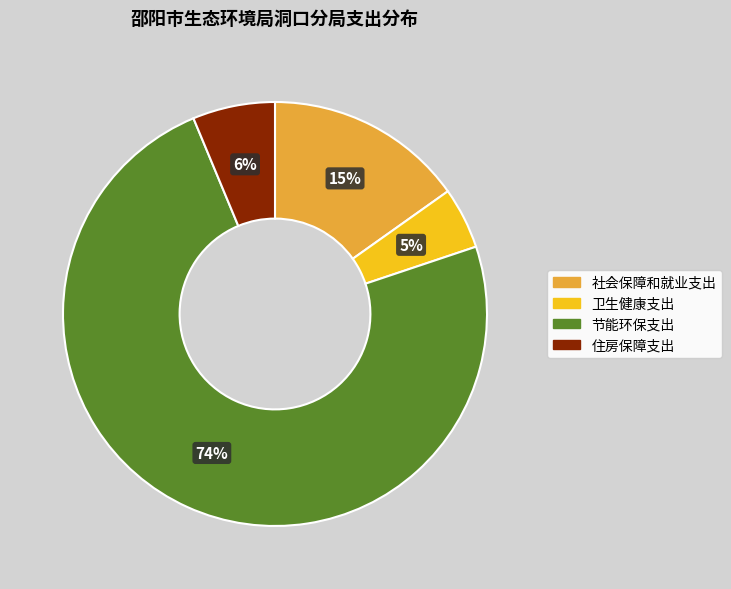

What percentage is the 卫生健康支出 slice, to the nearest percent?

5%